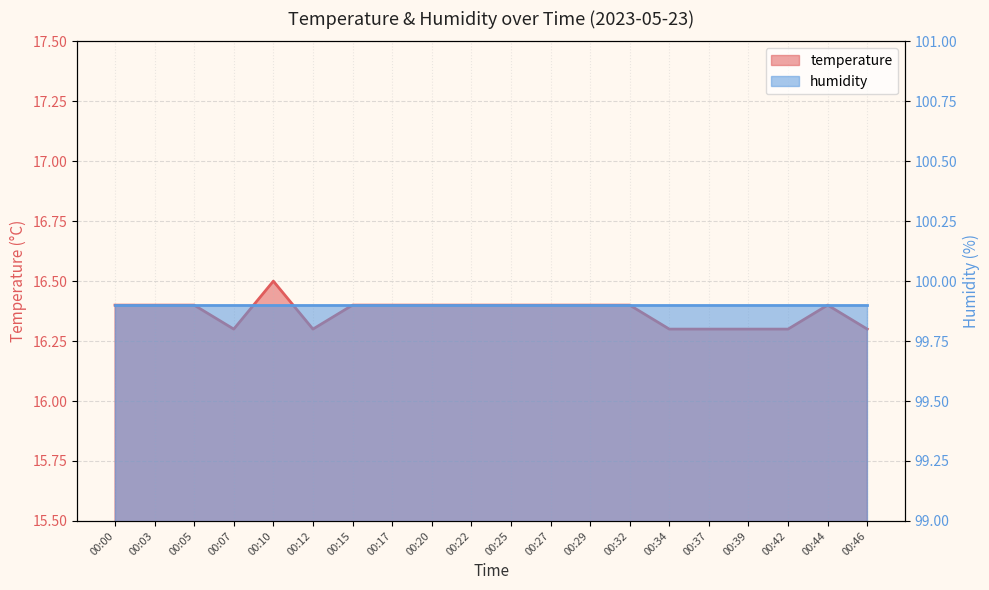

What is the greatest value displayed?

16.5